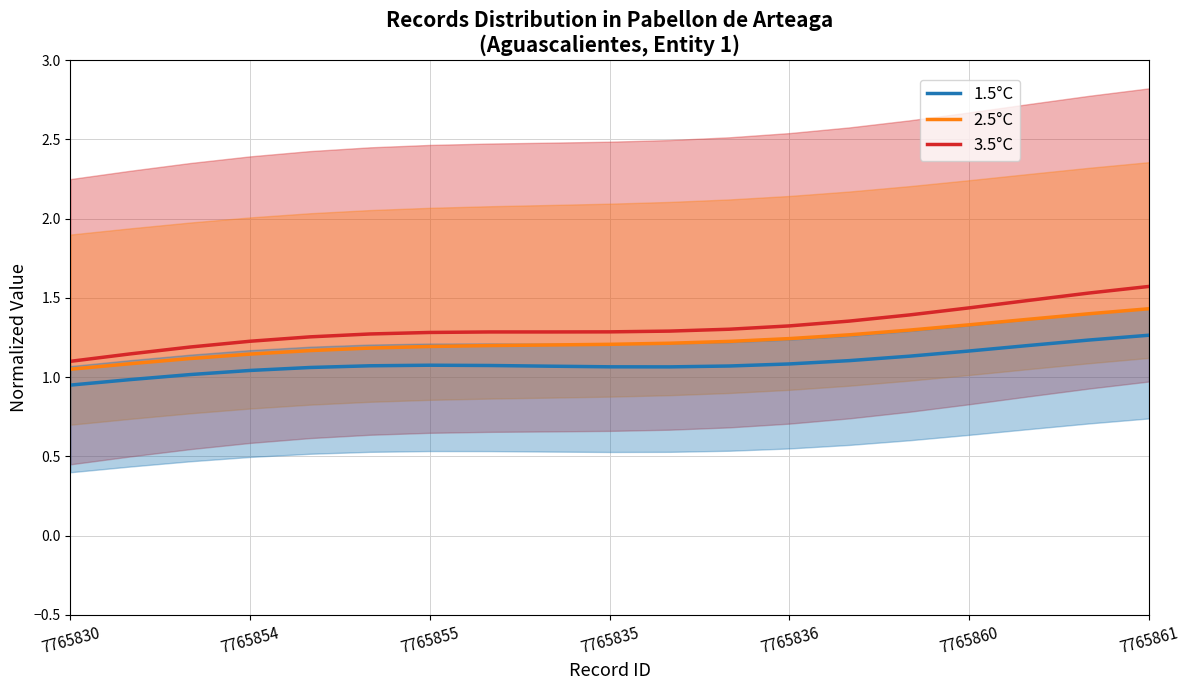

True or false: 1.5°C and 3.5°C intersect in this chart.

False